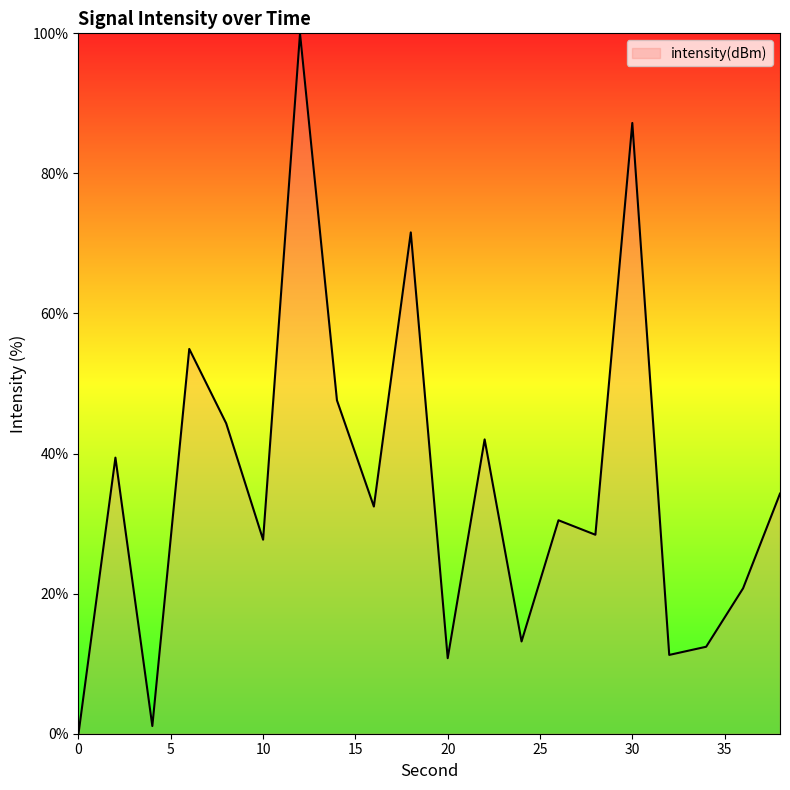

How many distinct data groups are displayed?

1